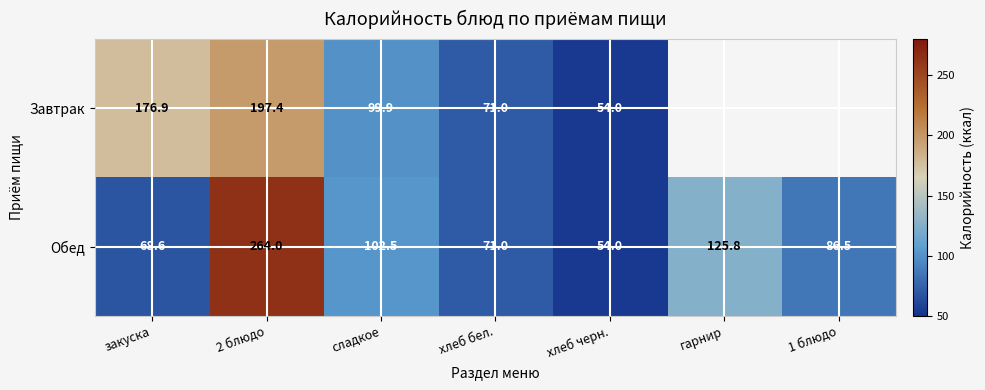

At which label is Обед closest to 159?

гарнир